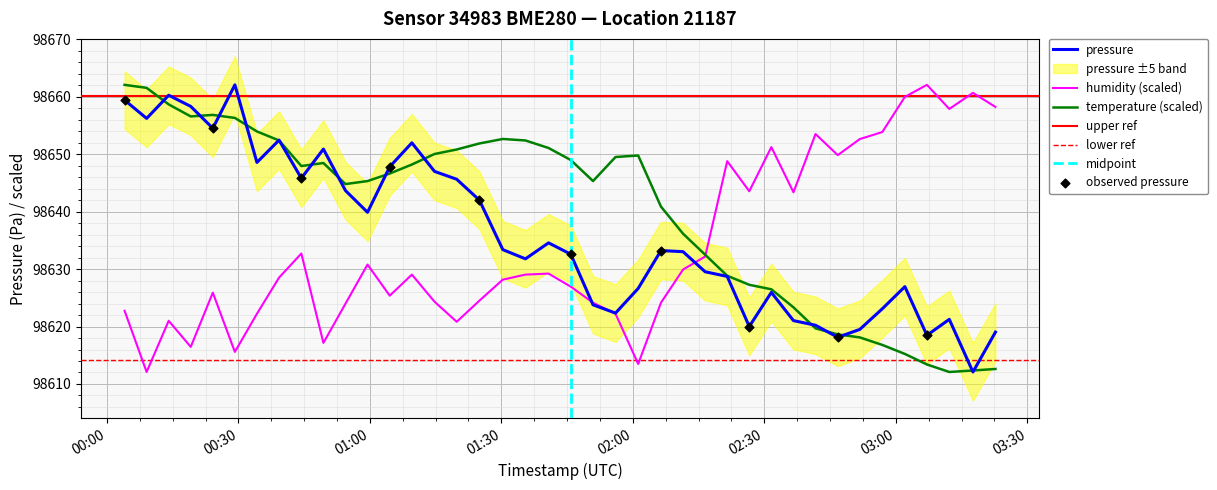

Which series has the largest total across all categories?

temperature